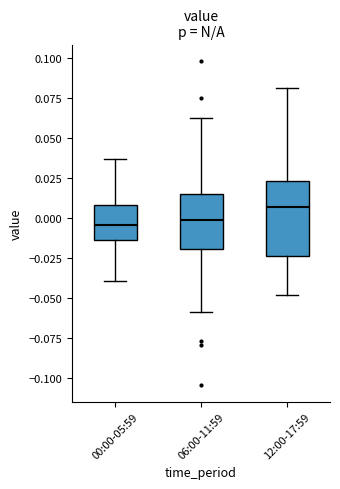

Where does the upper whisker of the box for 00:00-05:59 end on the y-axis? The values are not printed on the chart, so give them approximately, as read against the axis.

0.035